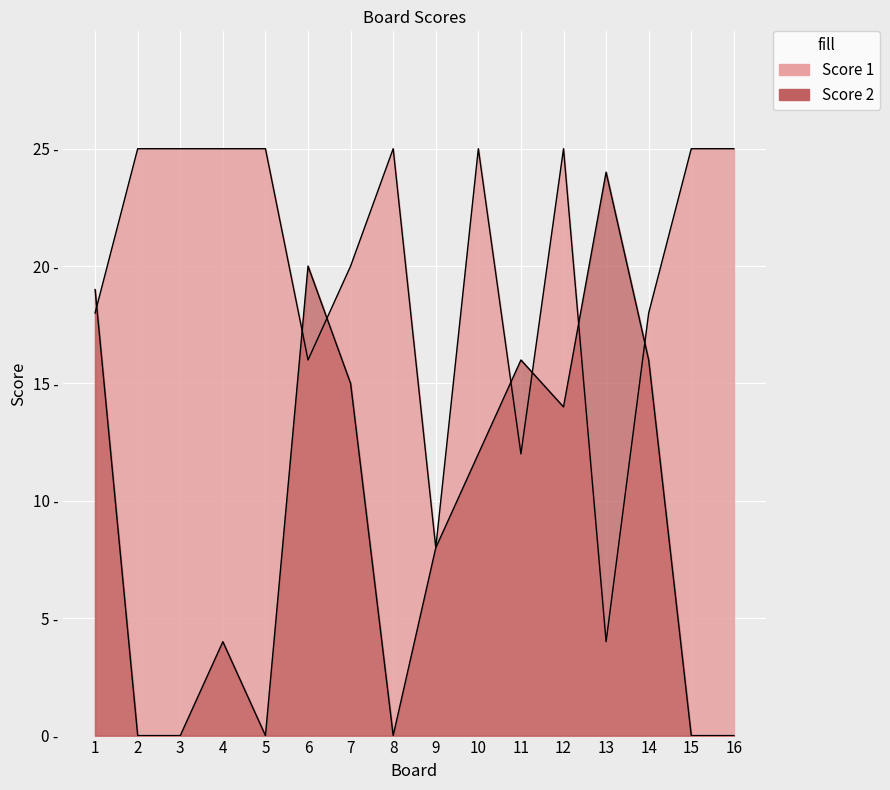

At which category does Score 1 reach its first local peak?

8